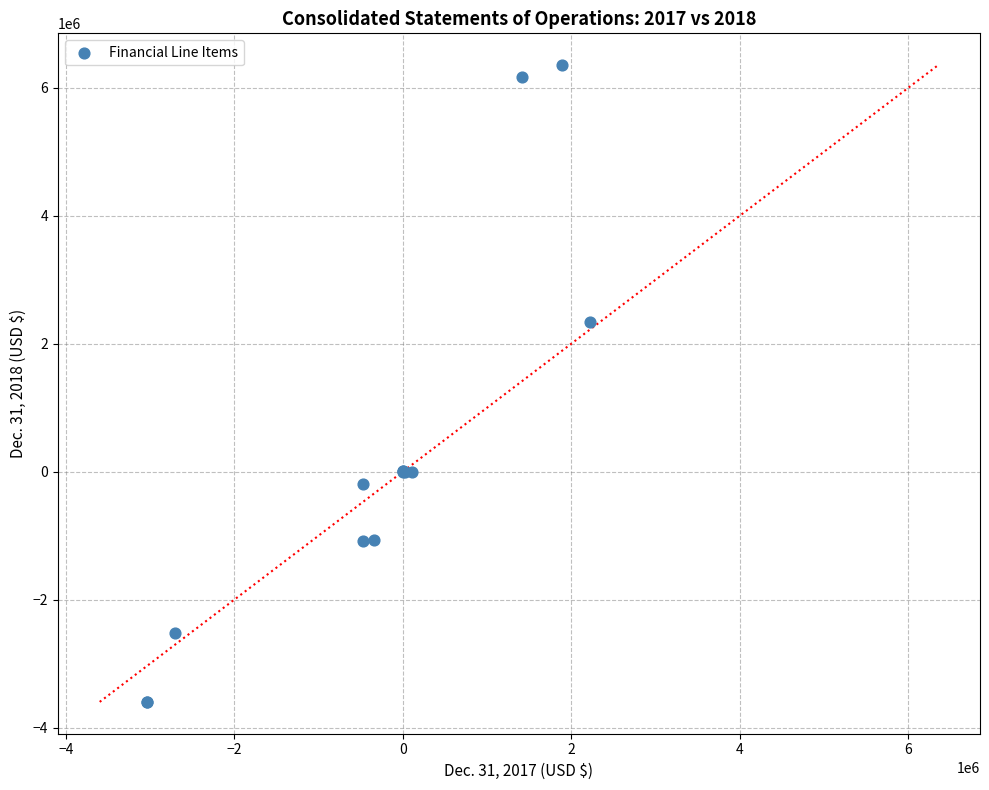

What Y value in the scatter plot is closest to 1377861?

2337446